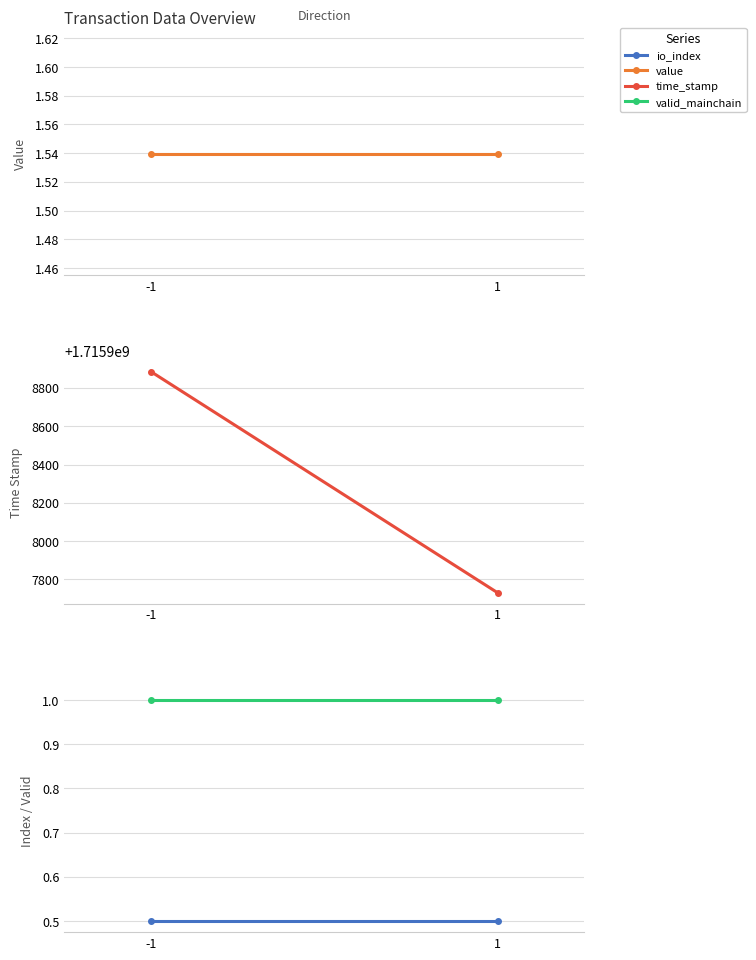

Read the value value at 1.

1.5